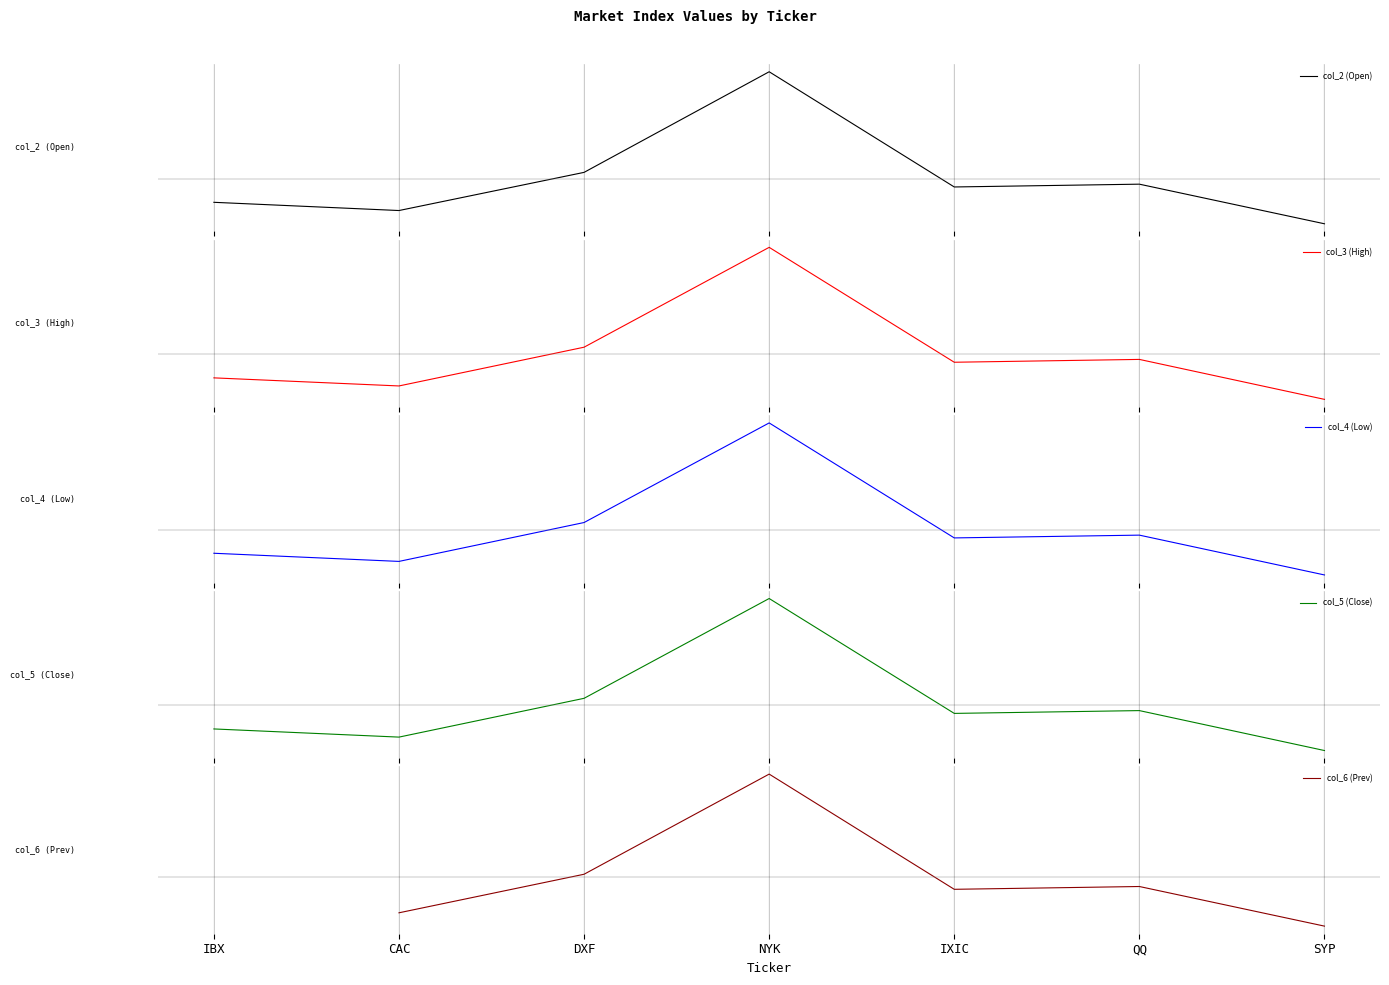

Which series ends up on top after the final intersection of col_2 (Open) and col_3 (High)?

col_2 (Open)